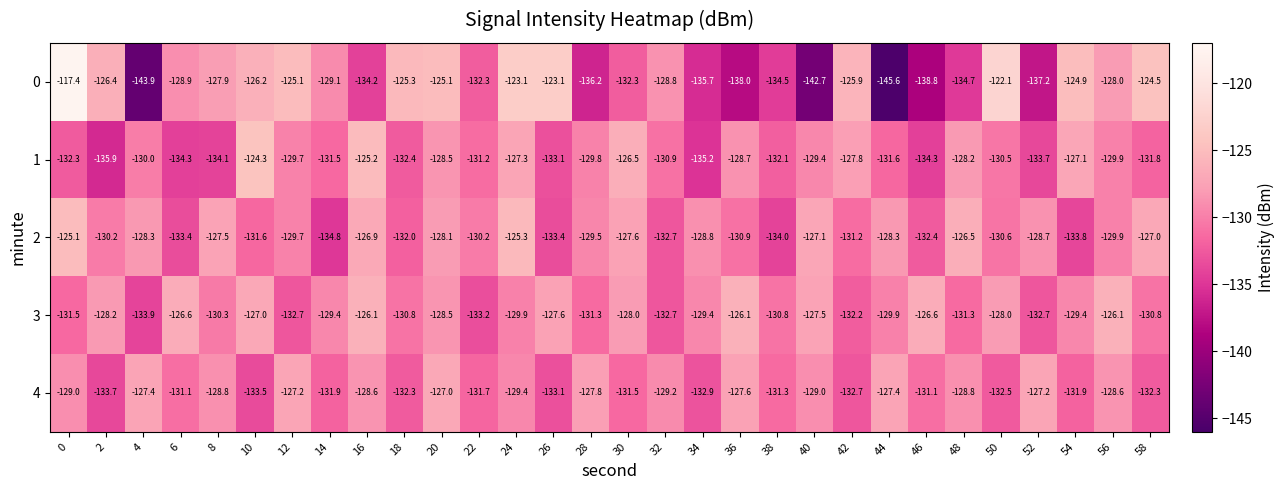

Is the value of 4 at 16 greater than the value of 3 at 28?

Yes